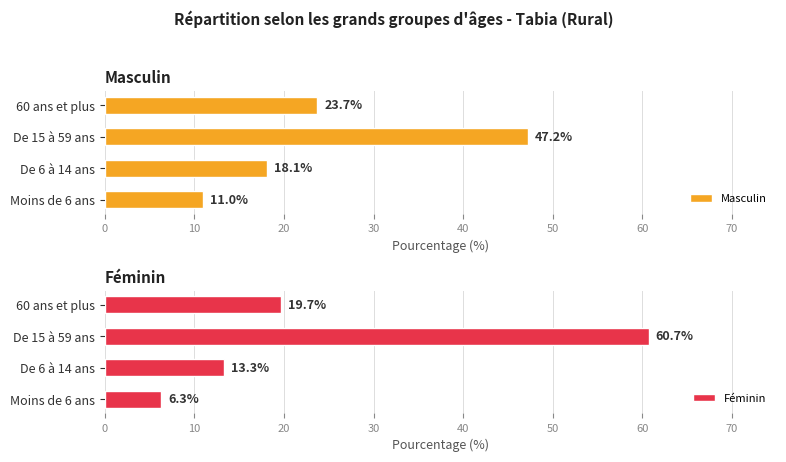

Reading left to right, what are all the values shown in this chart?

Masculin: 11.0	18.1	47.2	23.7
Féminin: 6.3	13.3	60.7	19.7